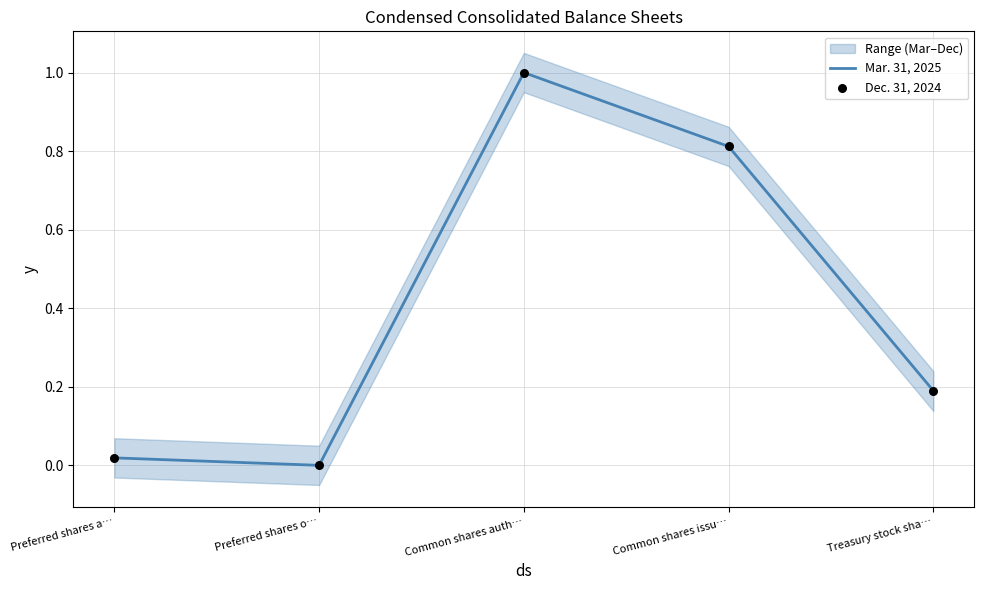

At how many categories does at least one series exceed 0?

4